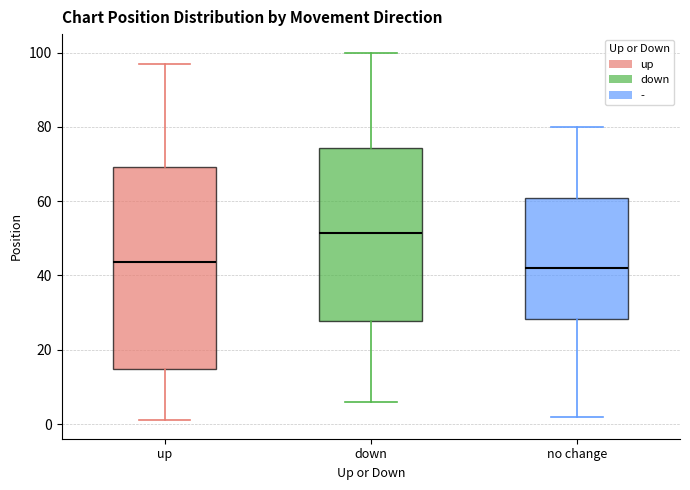

Reading left to right, read every box against the y-axis: the position of its median line, the range the box covers, and the ends of its whiskers. The values are not printed on the chart, so give them approximately, as read against the axis.

up: median 44, box 14 to 70, whiskers 2 to 98
down: median 52, box 28 to 74, whiskers 6 to 100
no change: median 42, box 28 to 60, whiskers 2 to 80